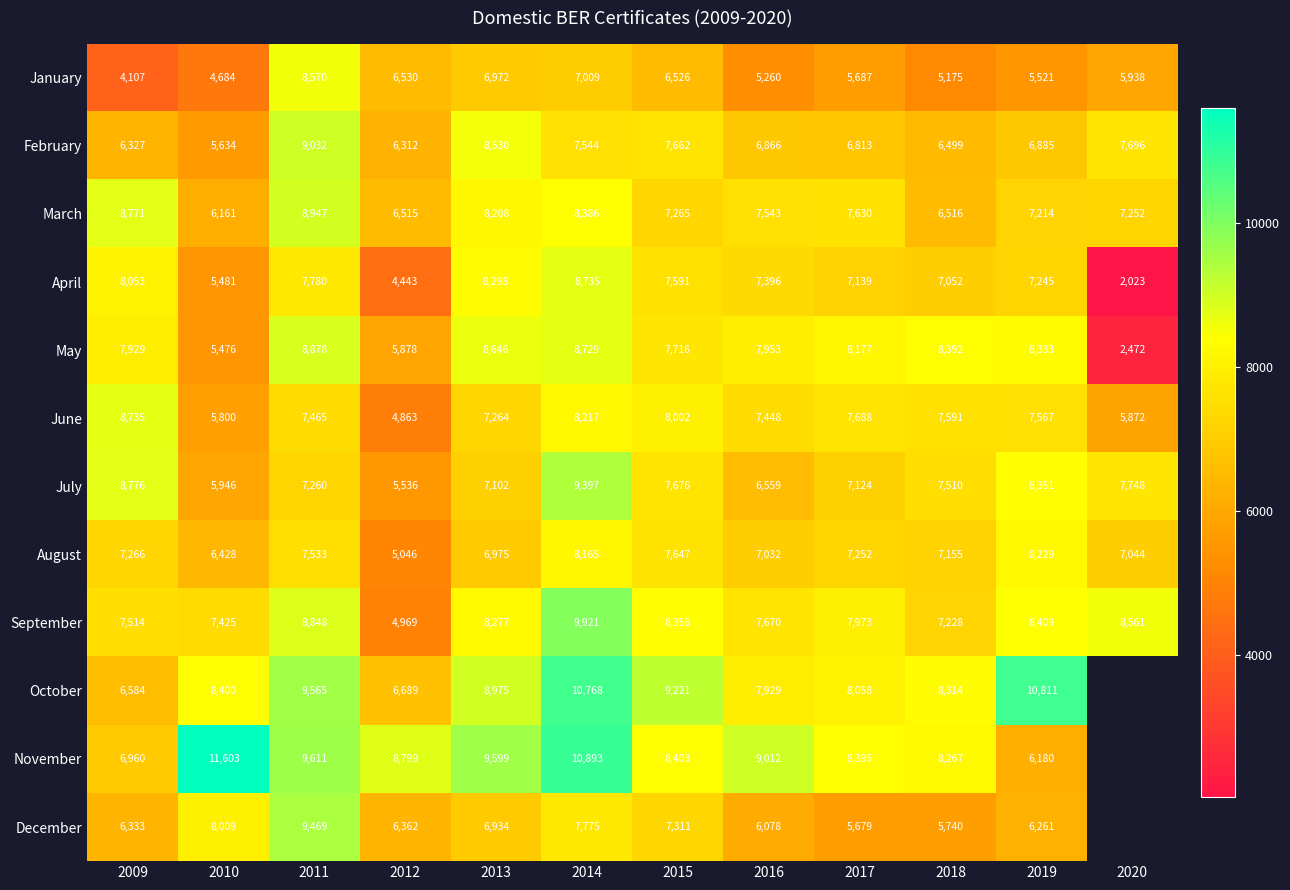

Between 2009 and 2015, which series saw the biggest shift?

October